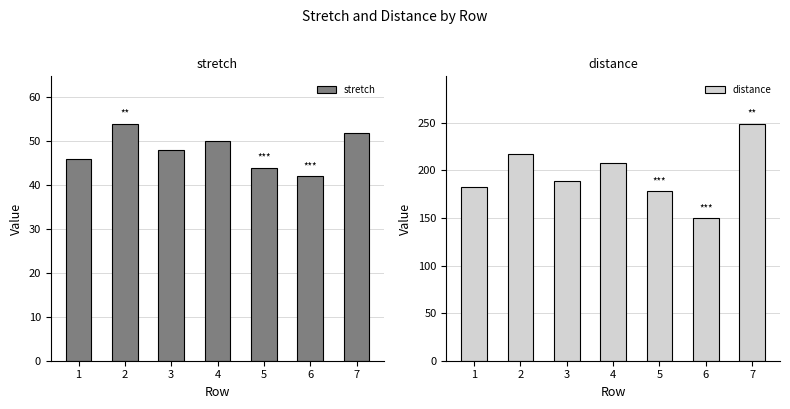

Rank the series by their average value, from lowest to highest.

stretch, distance